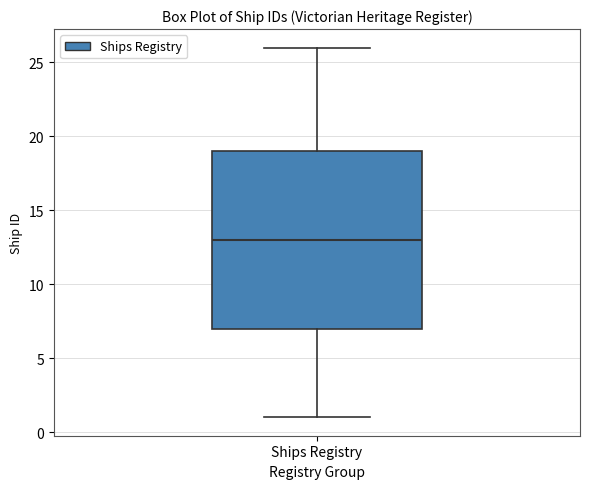

Transcribe this box plot: give where the median line is, the range the box spans, and where the two whiskers end, as read against the y-axis. The values are not printed on the chart, so give them approximately, as read against the axis.

median 13, box 7 to 19, whiskers 1 to 26